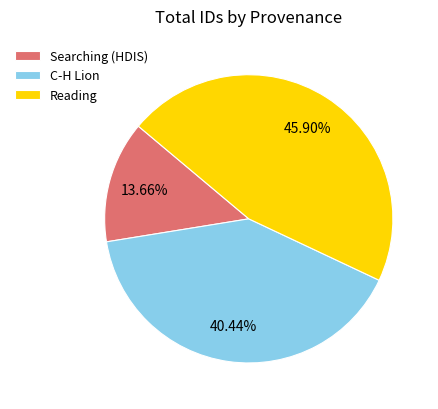

What is the ratio of the value at Searching (HDIS) to the value at Reading?

0.3